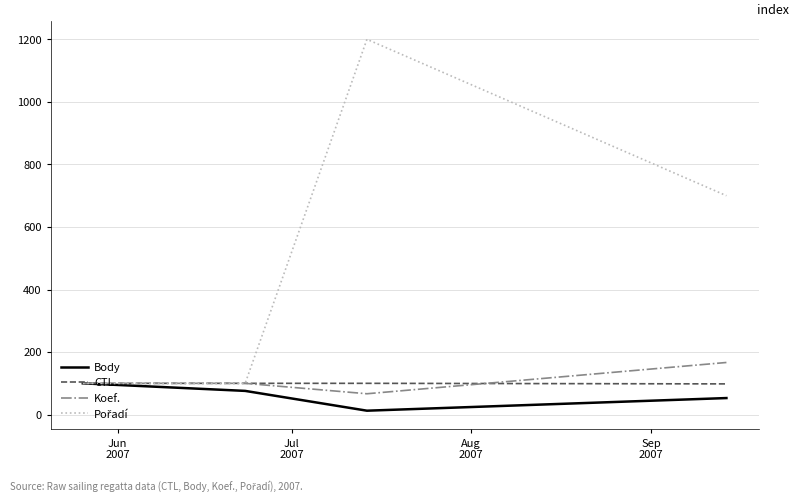

What is the maximum value for Koef.?

166.7